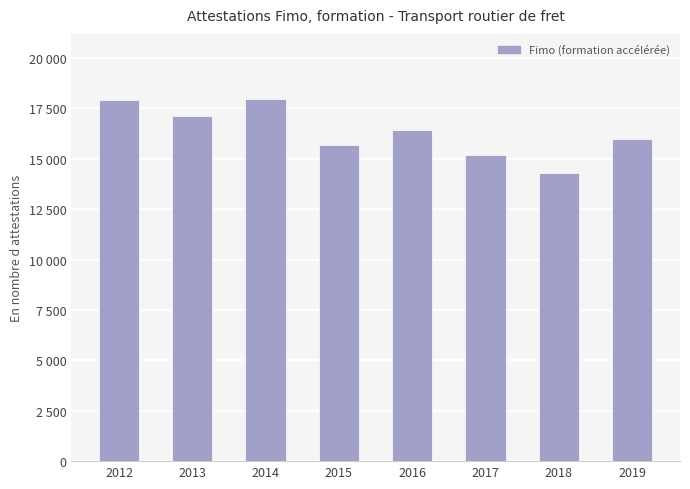

Are the bars horizontal?

No